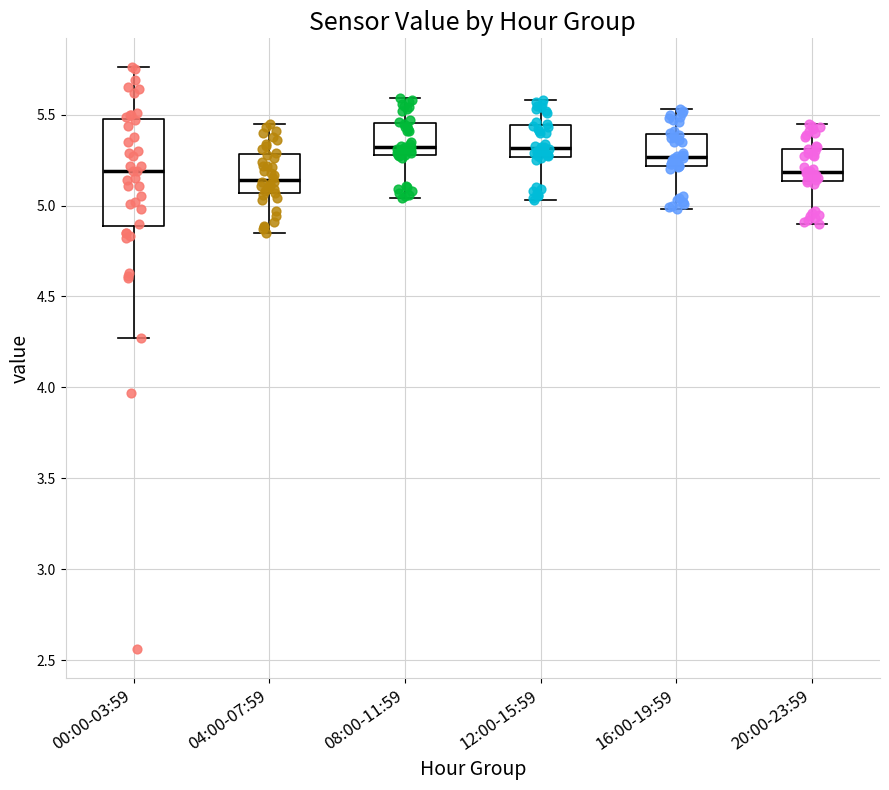

Reading left to right, read every box against the y-axis: the position of its median line, the range the box covers, and the ends of its whiskers. The values are not printed on the chart, so give them approximately, as read against the axis.

00:00-03:59: median 5.20, box 4.90 to 5.50, whiskers 4.25 to 5.75
04:00-07:59: median 5.15, box 5.05 to 5.30, whiskers 4.85 to 5.45
08:00-11:59: median 5.30 (just above the box's lower edge), box 5.30 to 5.45, whiskers 5.05 to 5.60
12:00-15:59: median 5.30, box 5.25 to 5.45, whiskers 5.05 to 5.60
16:00-19:59: median 5.25, box 5.20 to 5.40, whiskers 5.00 to 5.55
20:00-23:59: median 5.20, box 5.15 to 5.30, whiskers 4.90 to 5.45